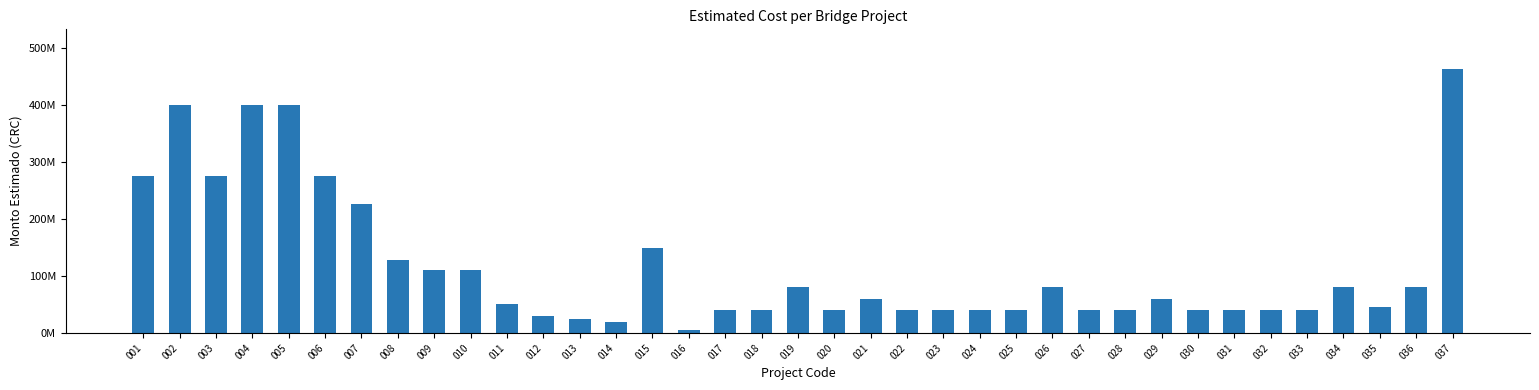

Does the chart contain any negative values?

No